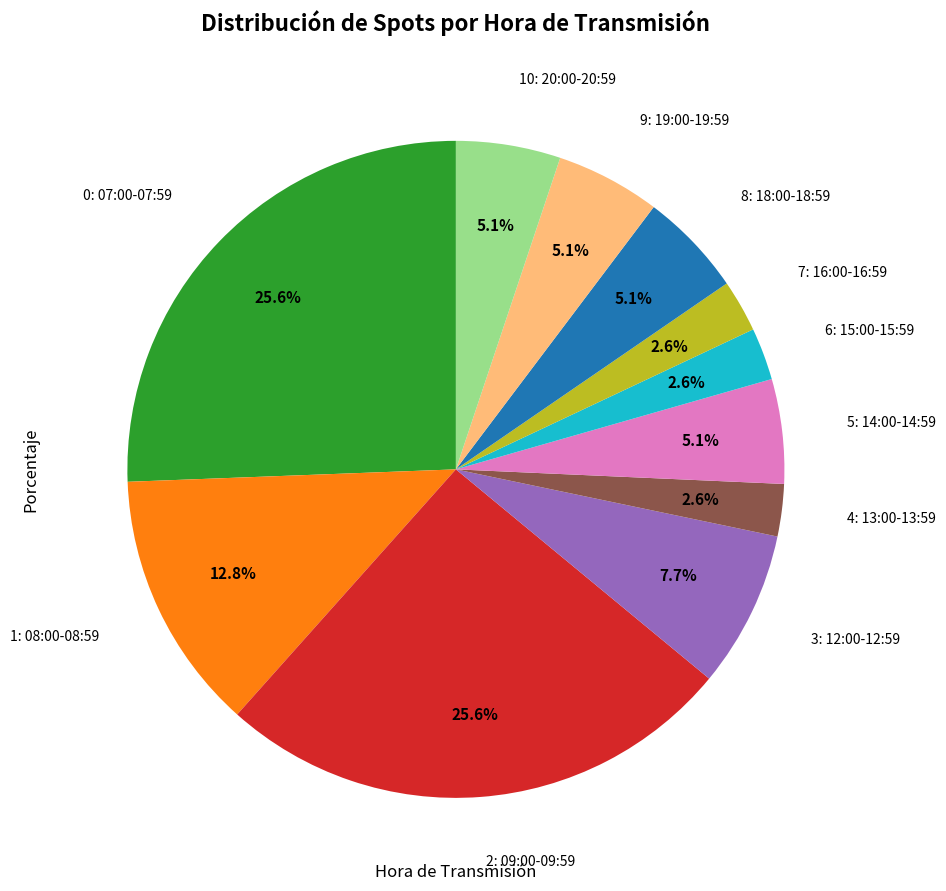

Does any single category account for the majority?

No